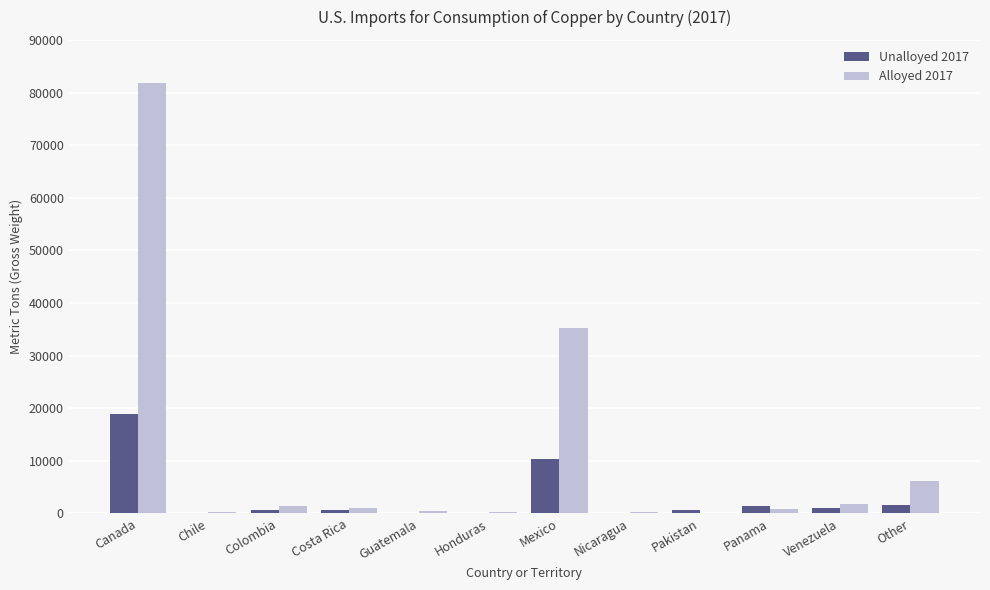

How many groups of bars are there?

12